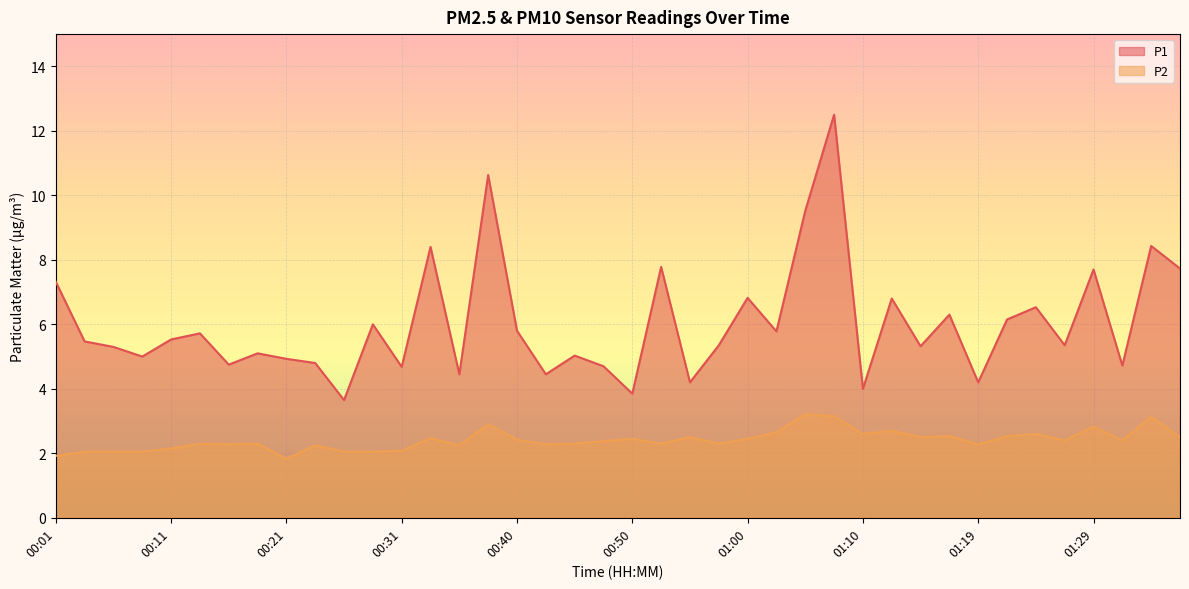

Is the value of P1 at 01:34 greater than the value of P2 at 01:36?

Yes